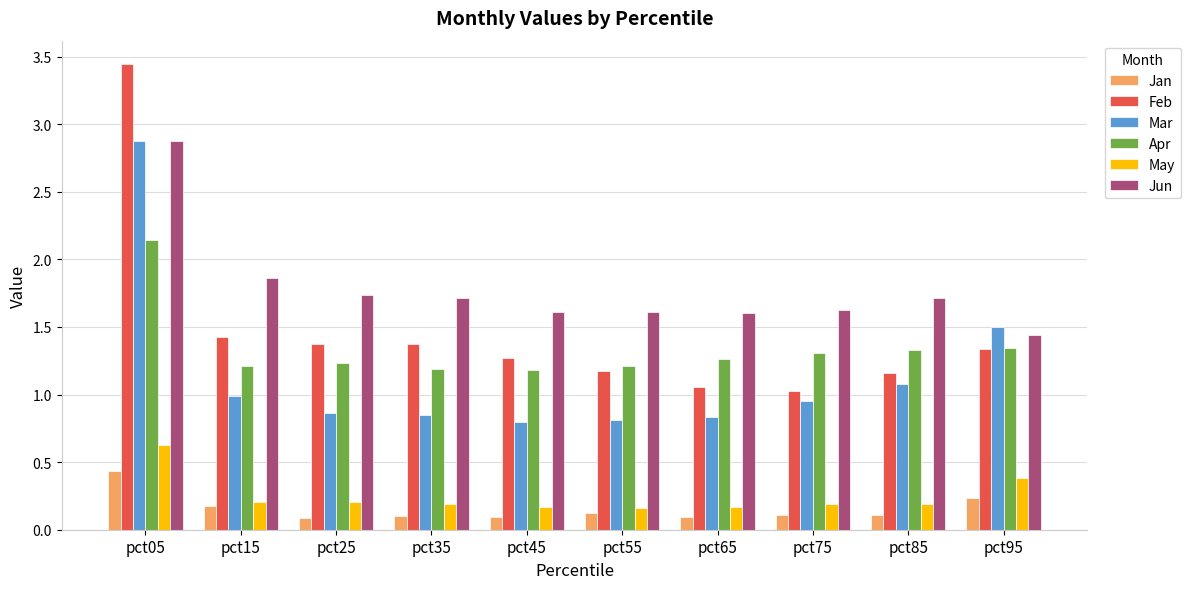

The Jun series shows 1.2 at pct15. True or false?

False